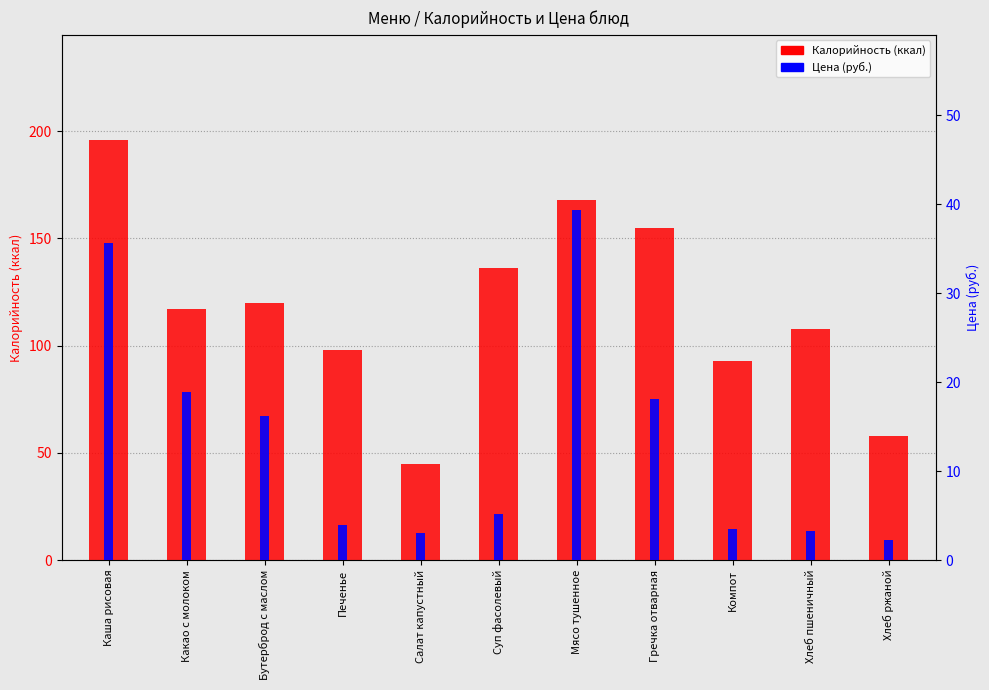

At how many categories does at least one series exceed 173?

1